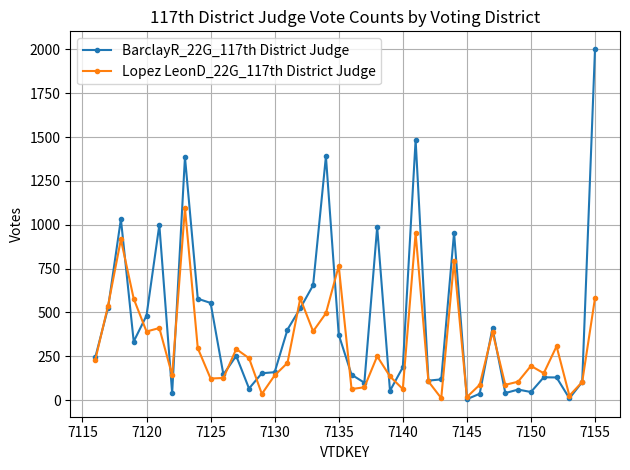

True or false: BarclayR_22G_117th District Judge has more than 0 points higher than both neighbors.

True